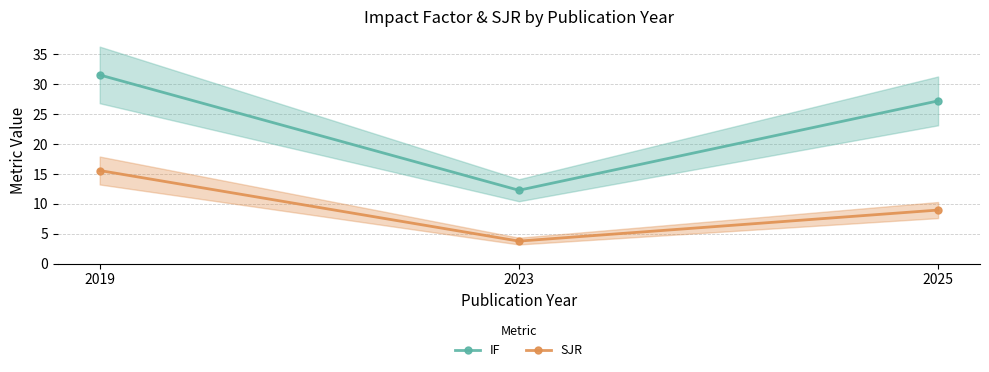

True or false: SJR has a value of 3.8 at 2023.

True